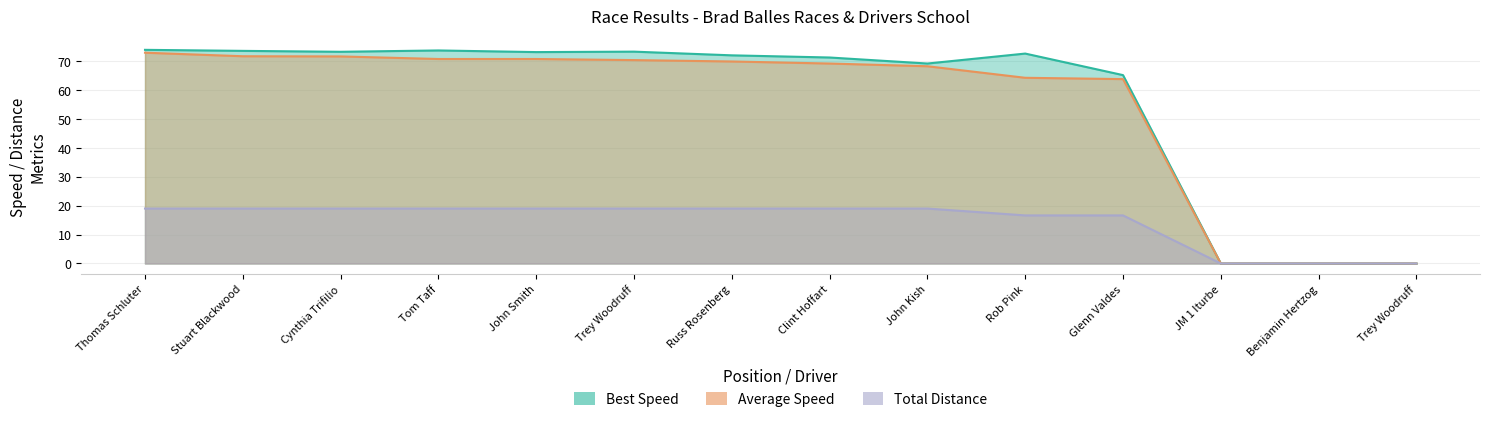

Does the chart have visible grid lines?

Yes